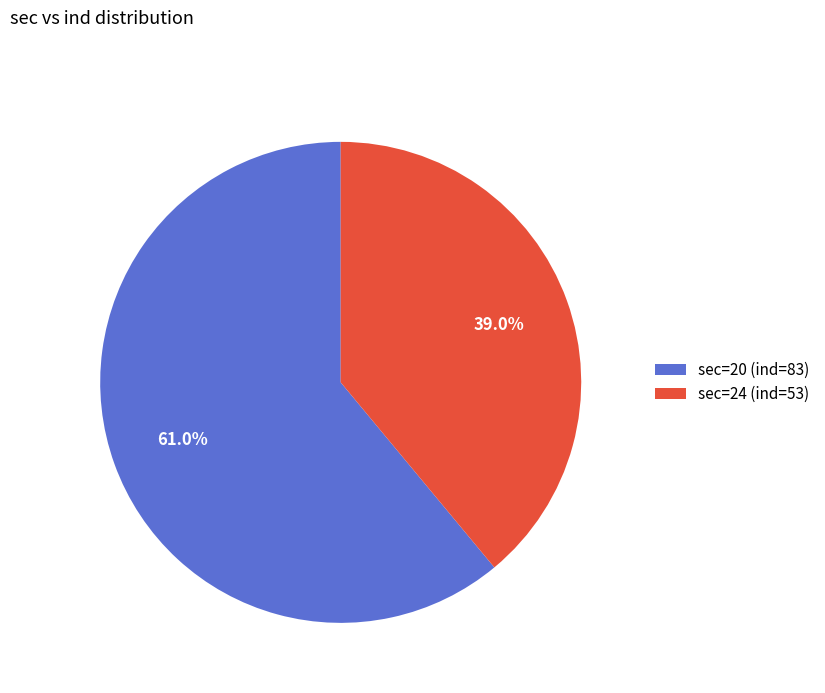

Is there any slice that represents more than half of the pie?

Yes